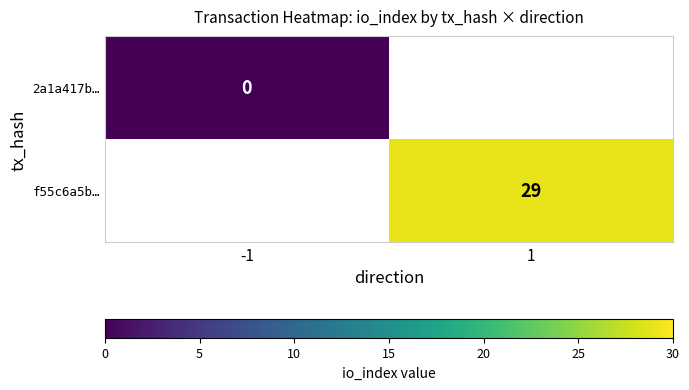

Which category has the highest value across all series?

1